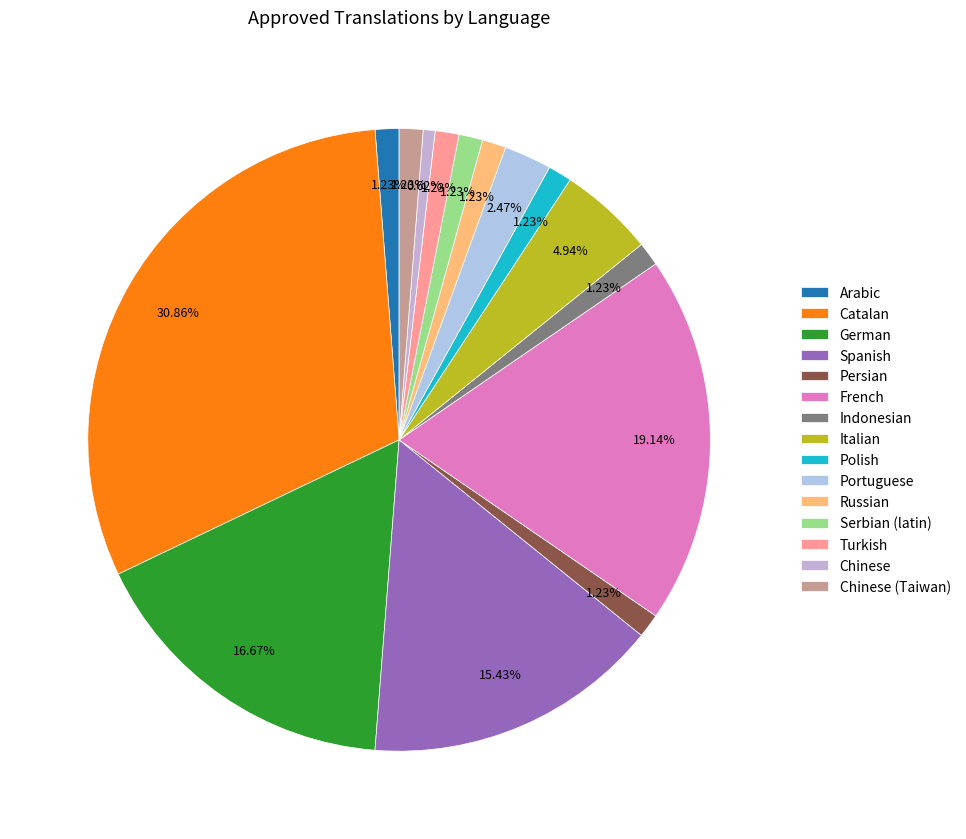

Does Spanish represent more than half of the total?

No